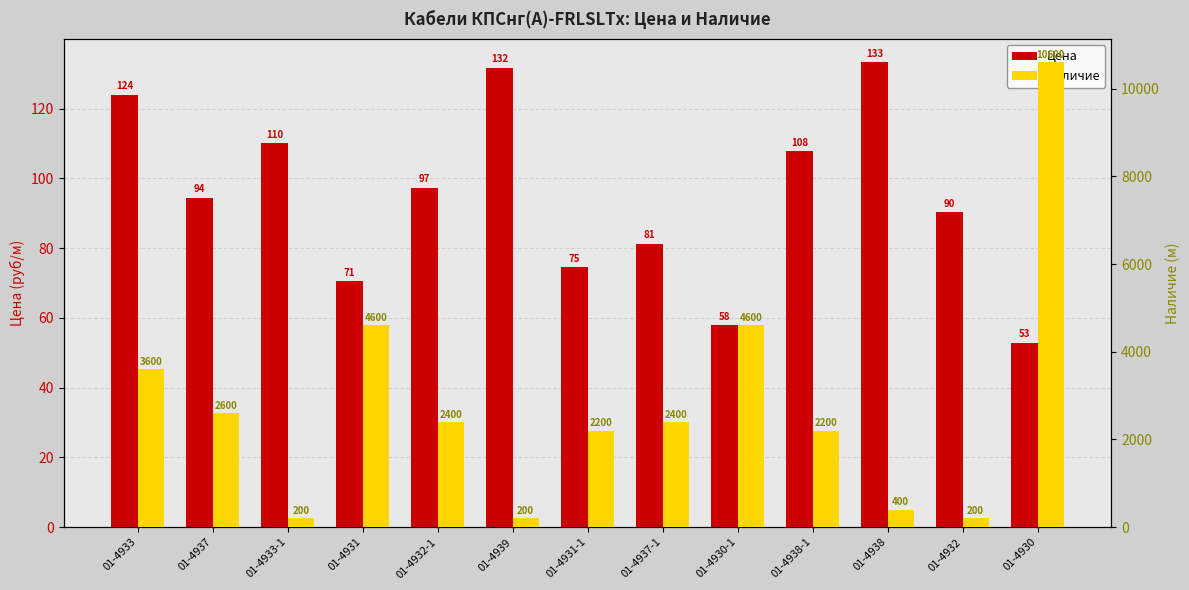

What is the difference between the maximum and minimum values in the Цена series?

80.4